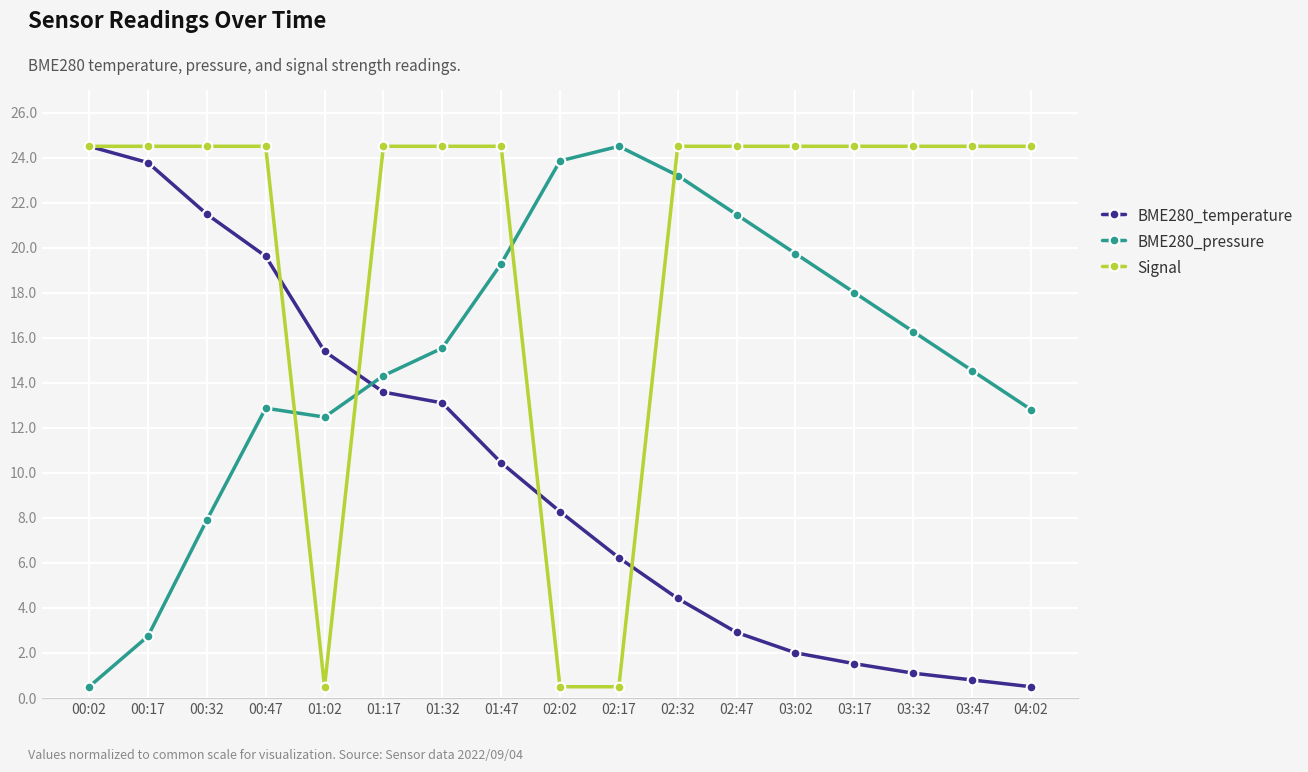

Rank the categories by BME280_temperature value from highest to lowest.

00:02, 00:17, 00:32, 00:47, 01:02, 01:17, 01:32, 01:47, 02:02, 02:17, 02:32, 02:47, 03:02, 03:17, 03:32, 03:47, 04:02